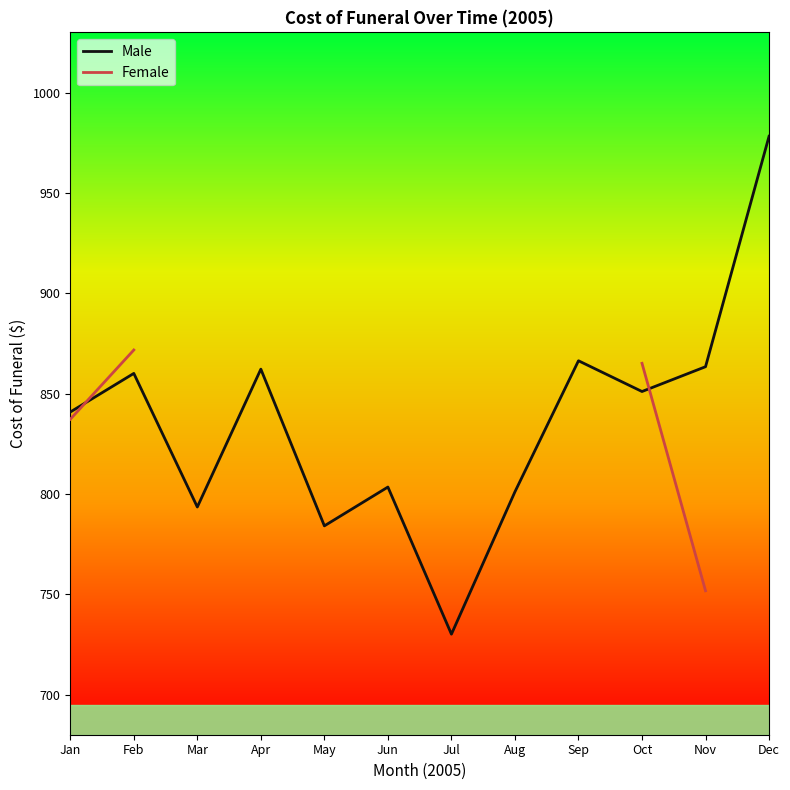

Which series has the largest total across all categories?

Male